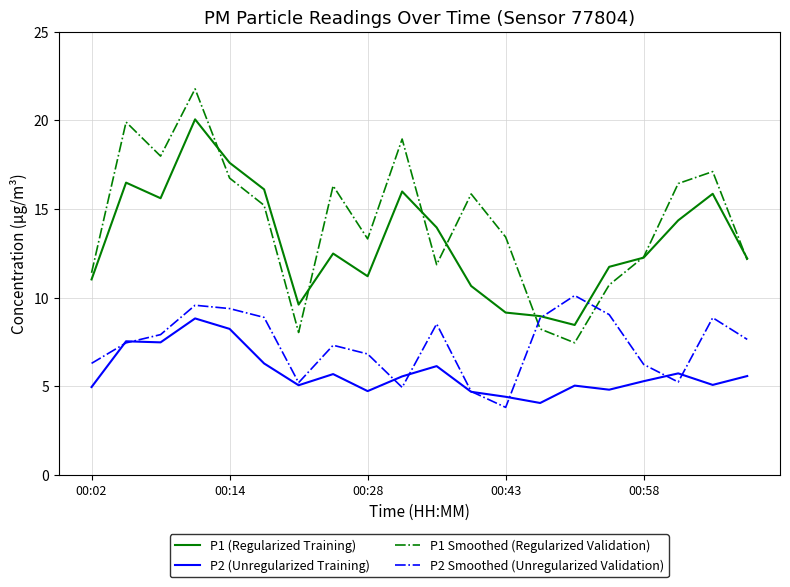

True or false: P2 (Unregularized Training) and P1 (Regularized Training) cross at least once.

False